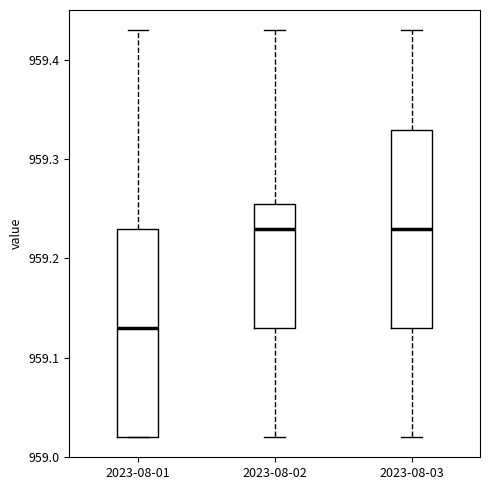

Reading left to right, transcribe this box plot: for each box, give where its median line is, the range the box spans, and where its two whiskers end, as read against the y-axis. The values are not printed on the chart, so give them approximately, as read against the axis.

2023-08-01: median 959.13, box 959.02 to 959.23, whiskers 959.02 to 959.43
2023-08-02: median 959.23, box 959.13 to 959.26, whiskers 959.02 to 959.43
2023-08-03: median 959.23, box 959.13 to 959.33, whiskers 959.02 to 959.43